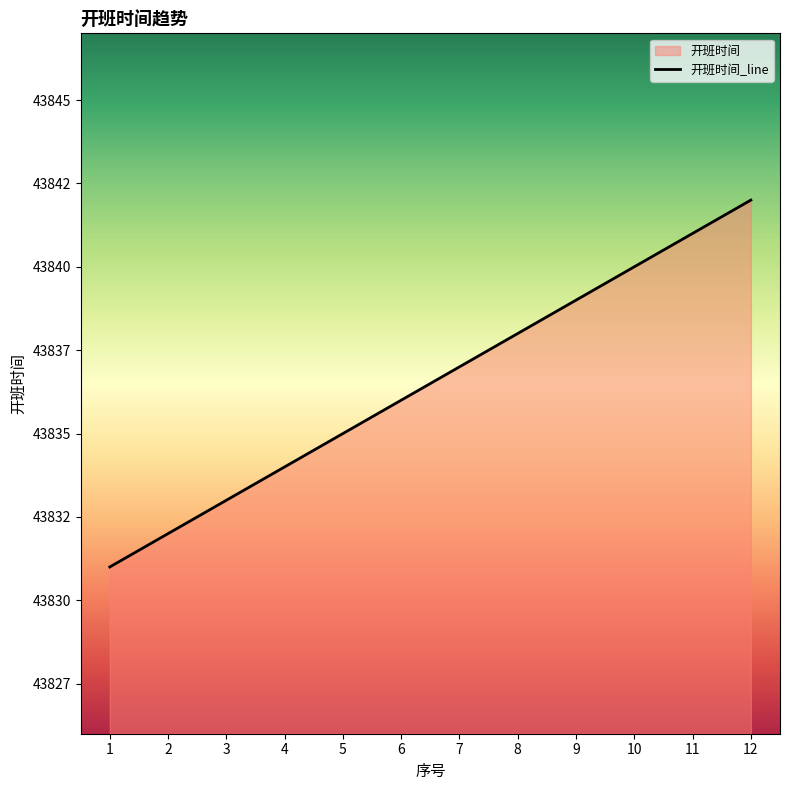

What is the value of the 2nd point from the left?

43832